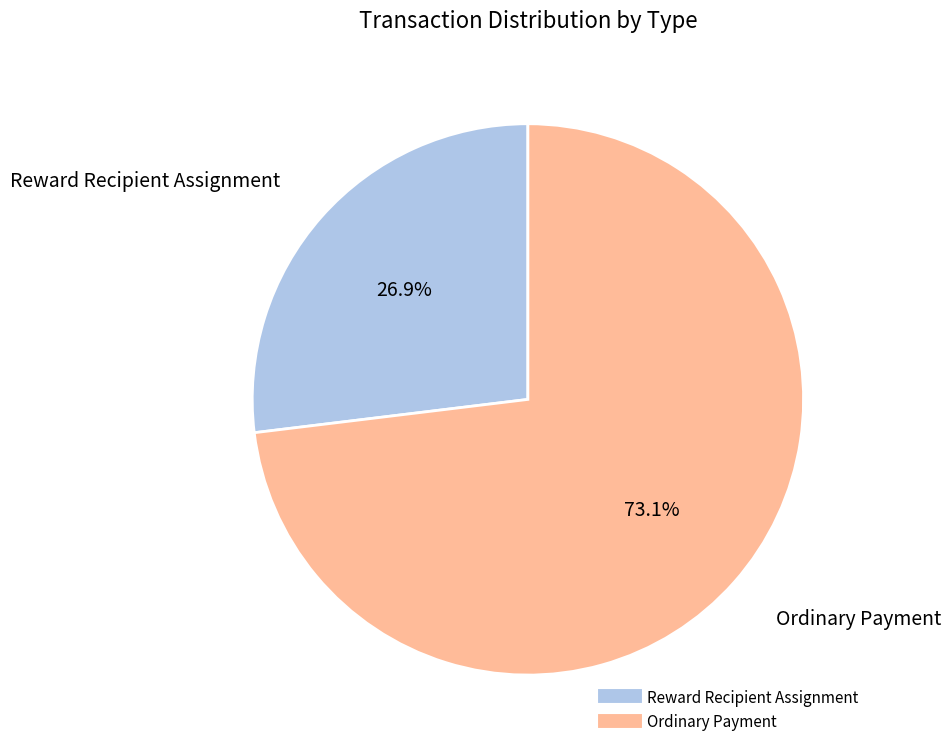

Is there any slice that represents more than half of the pie?

Yes